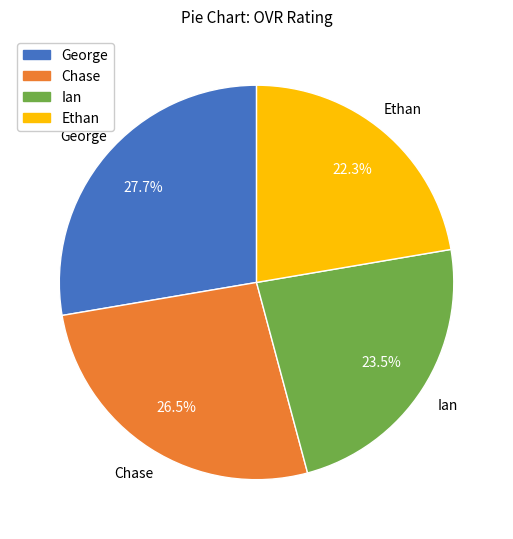

True or false: Ethan accounts for 22% of the total.

True